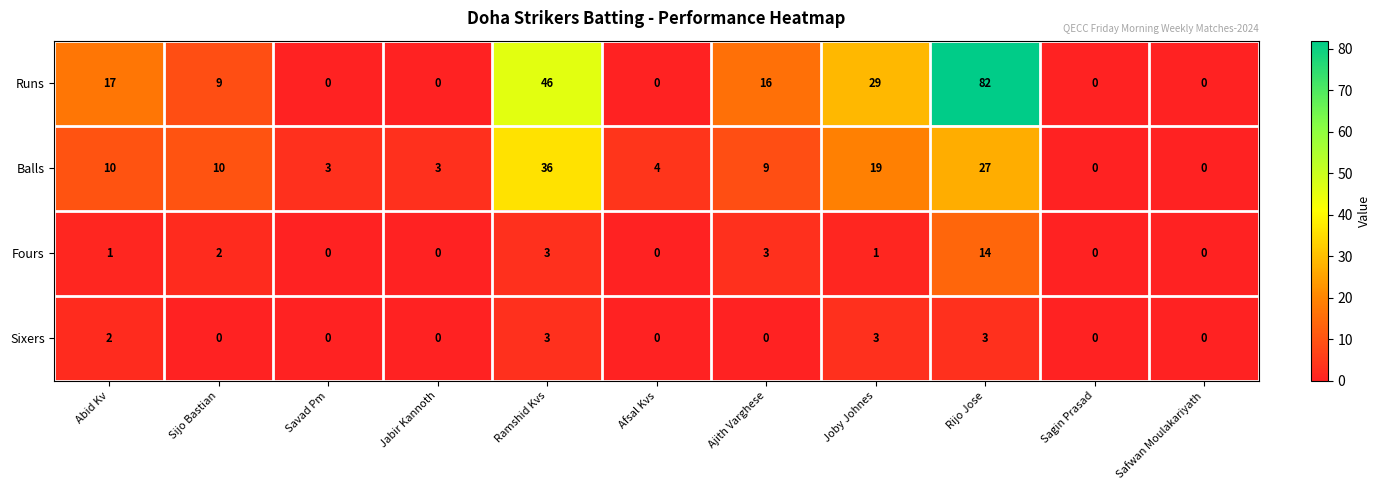

What is the spread (max minus min) of values at Sijo Bastian?

10